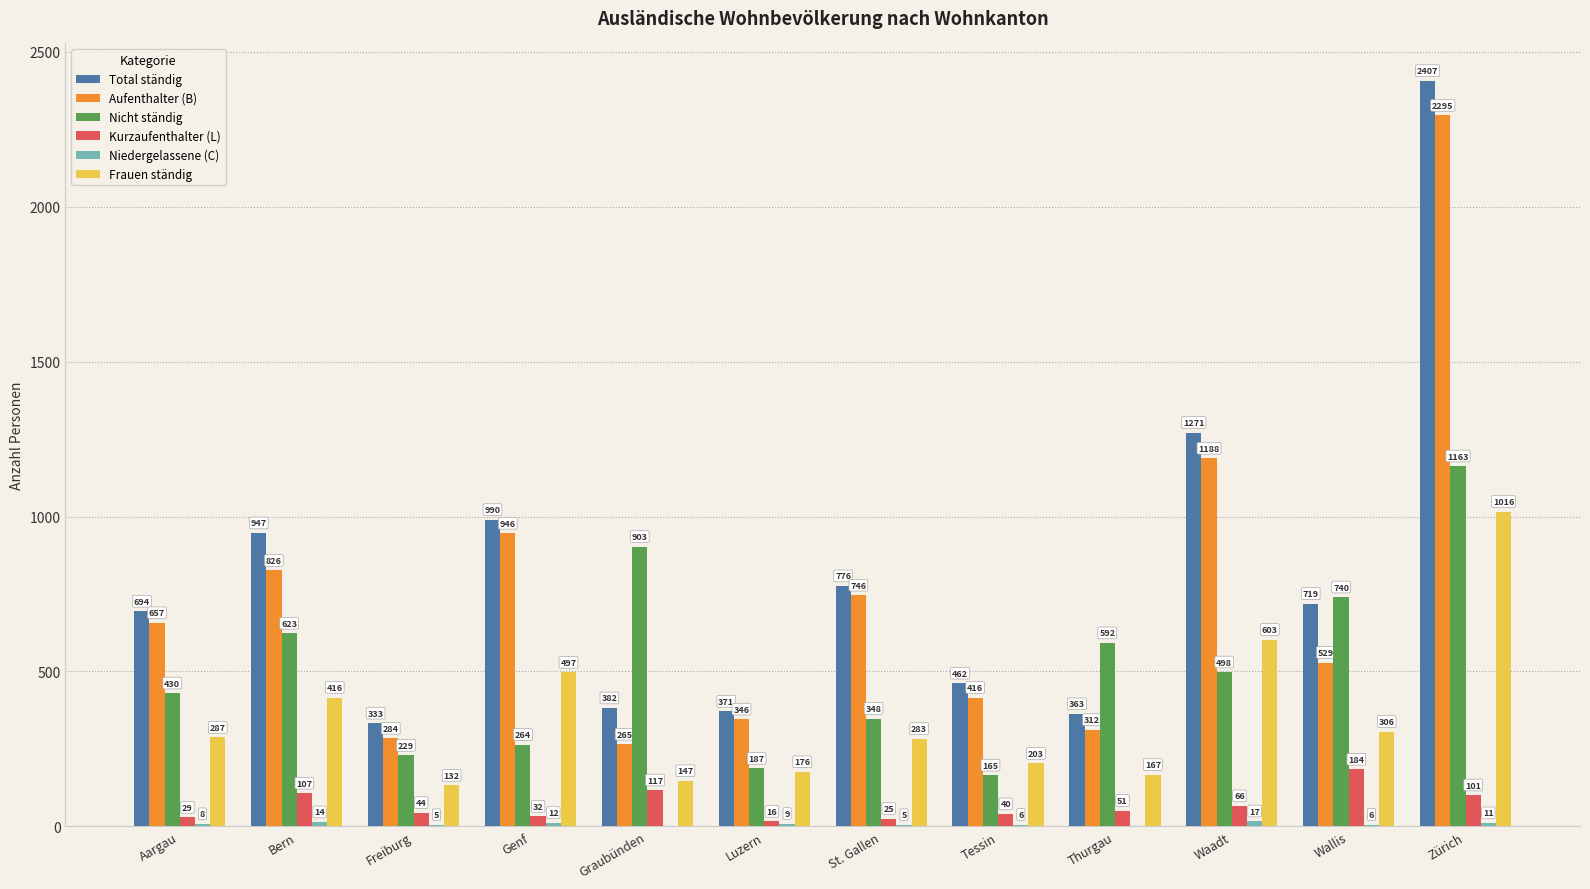

At which category is the sum across all series the highest?

Zürich